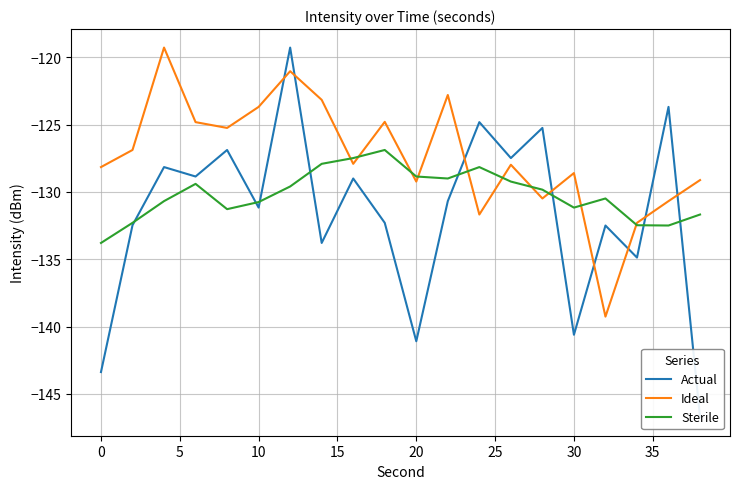

What is the lowest value of the Sterile series?

-133.8